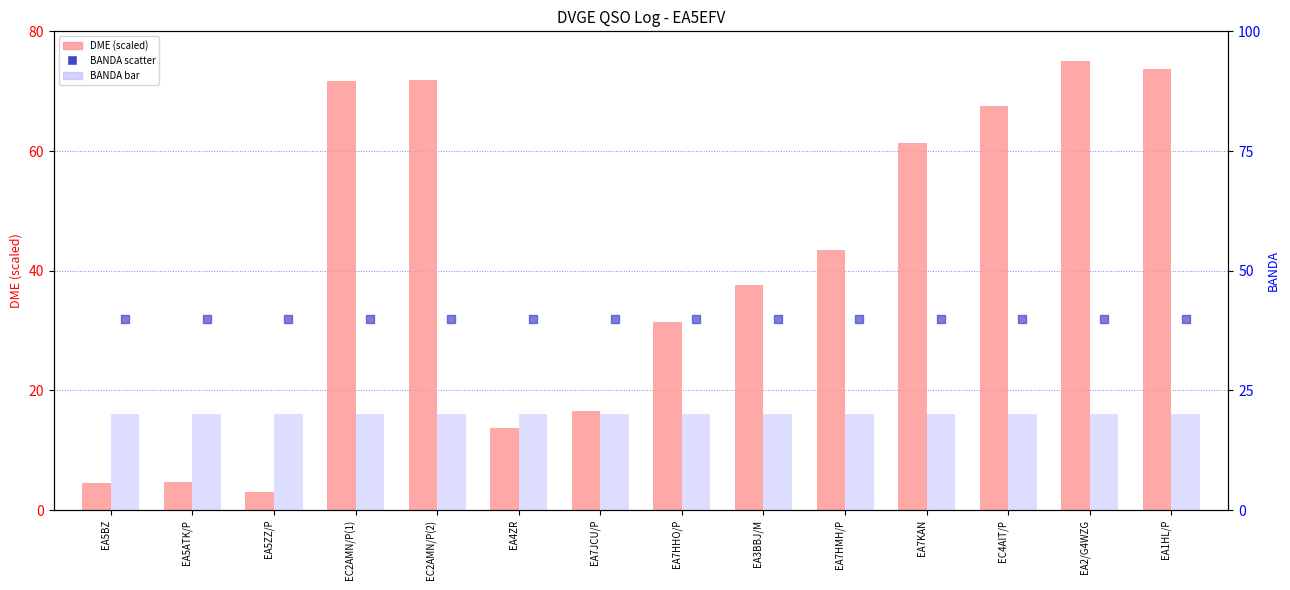

Which series contains the highest Y value?

DME (scaled)